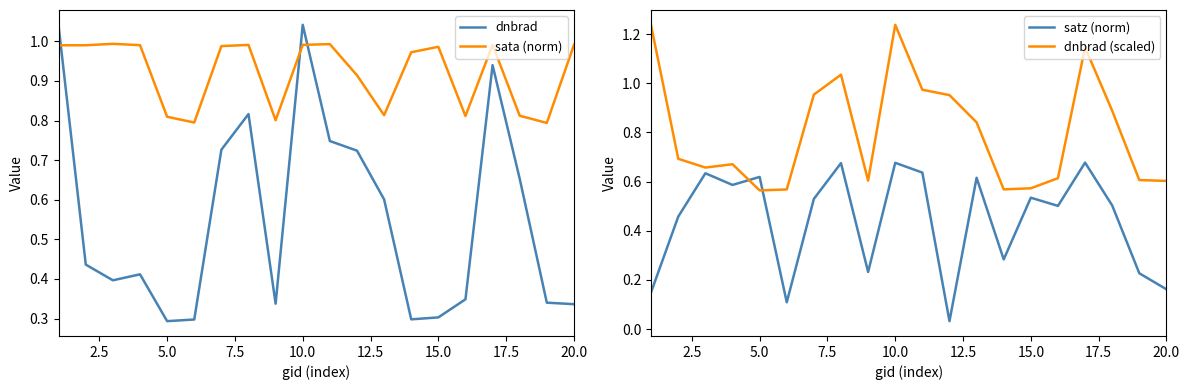

The value of dnbrad at 20.0 is 0.1. True or false?

False